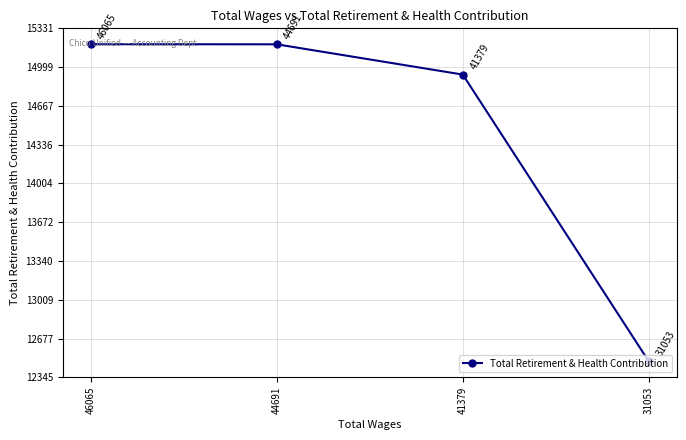

At which label is the value closest to 13838?

41379